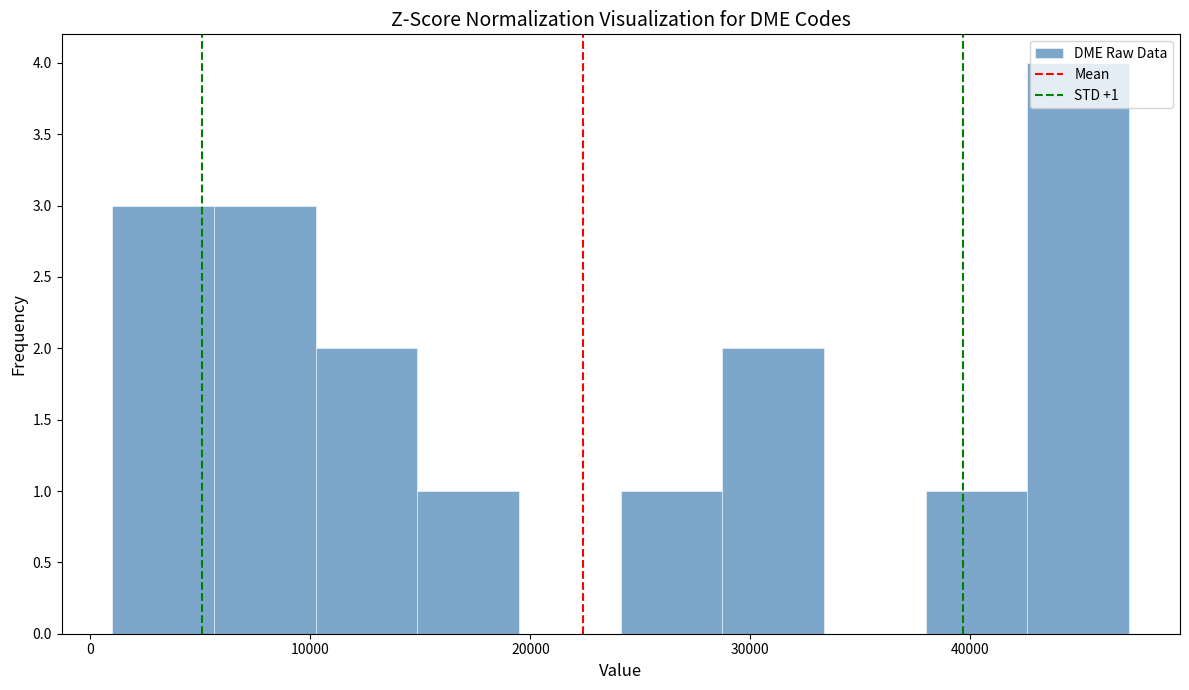

Over which range of the x-axis is the bar tallest?

43000 to 47000